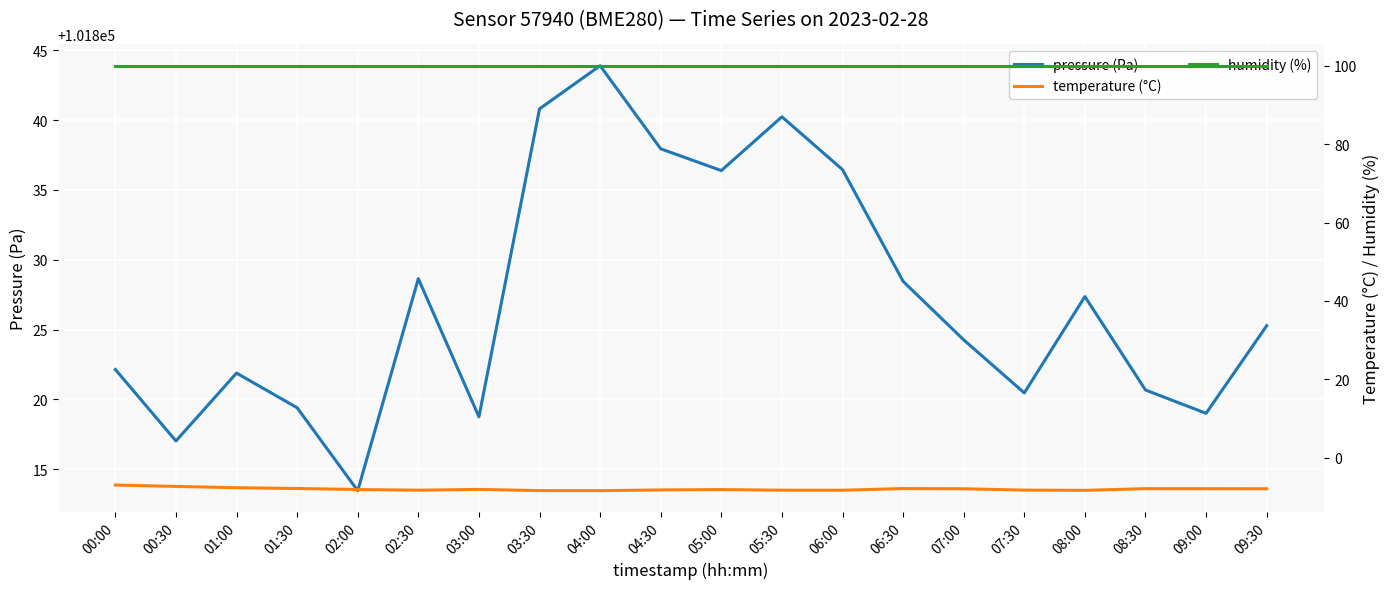

At which label is pressure (Pa) closest to 101828?

06:30